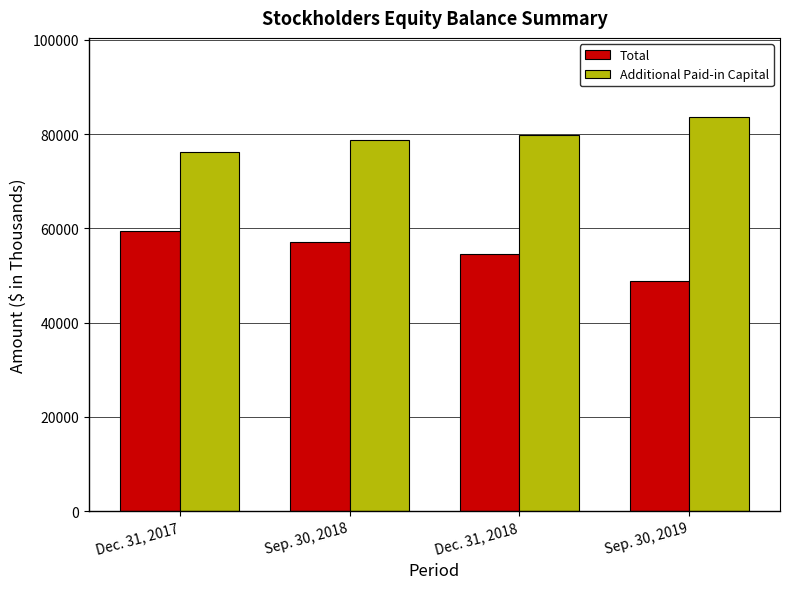

At which label does Total reach its minimum?

Sep. 30, 2019